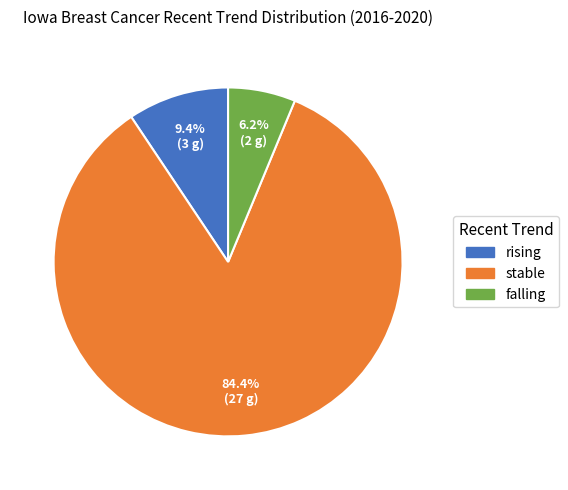

To the nearest percent, what is the difference between the rising and falling slice percentages?

3%